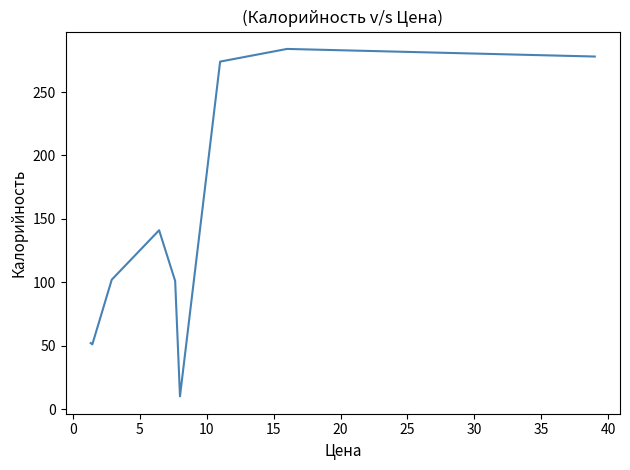

Does the chart have visible grid lines?

No